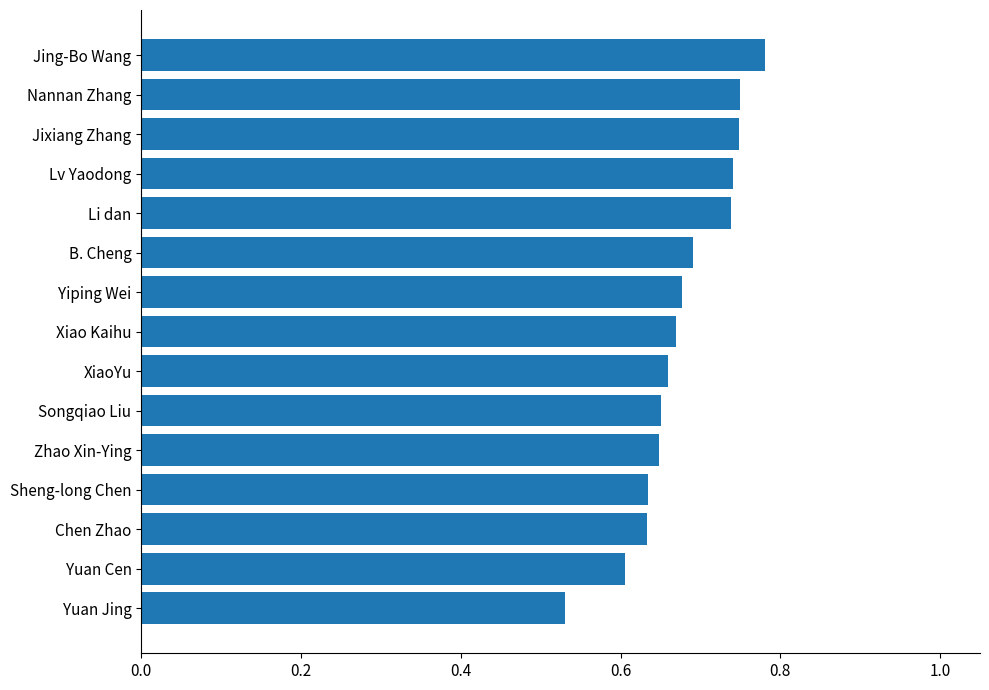

How many values are between 0 and 1?

15